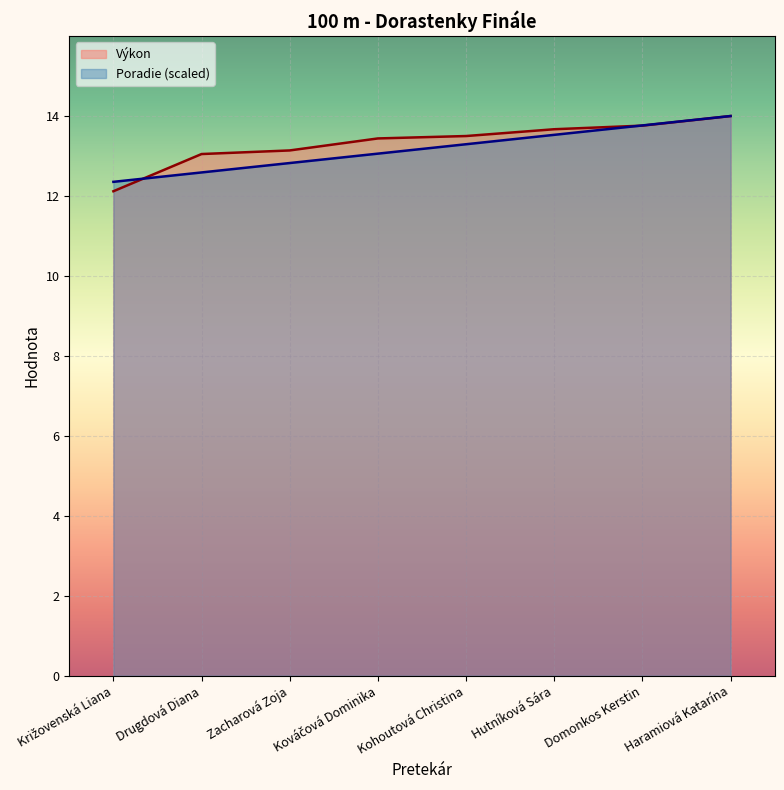

At which label does Poradie first exceed 13?

Kováčová Dominika